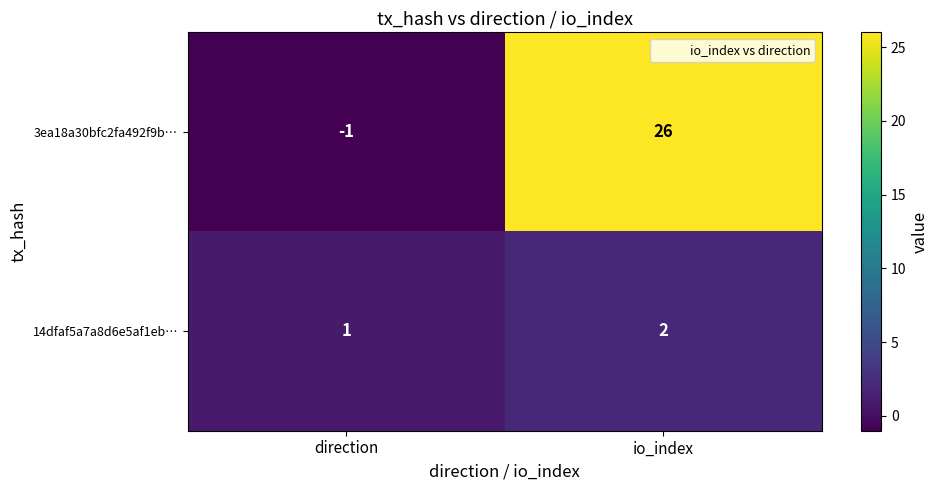

Between direction and io_index, which series saw the biggest shift?

3ea18a30bfc2fa492f9b…